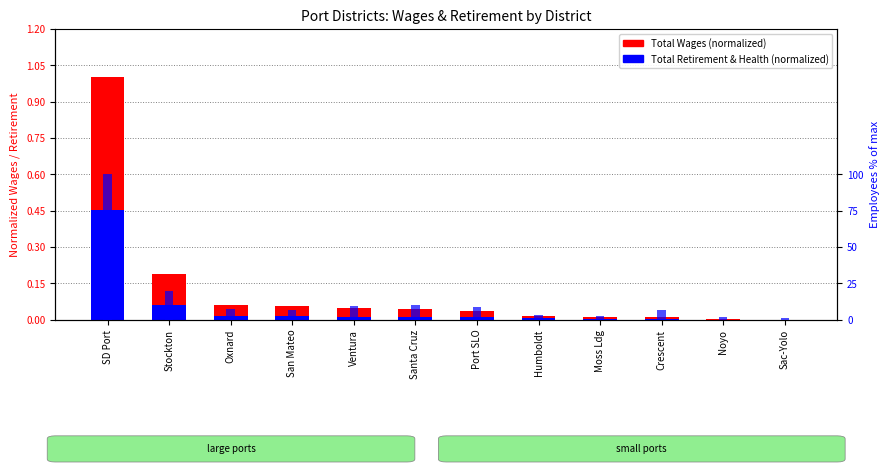

Read the Employees % of max value at Stockton.

19.9